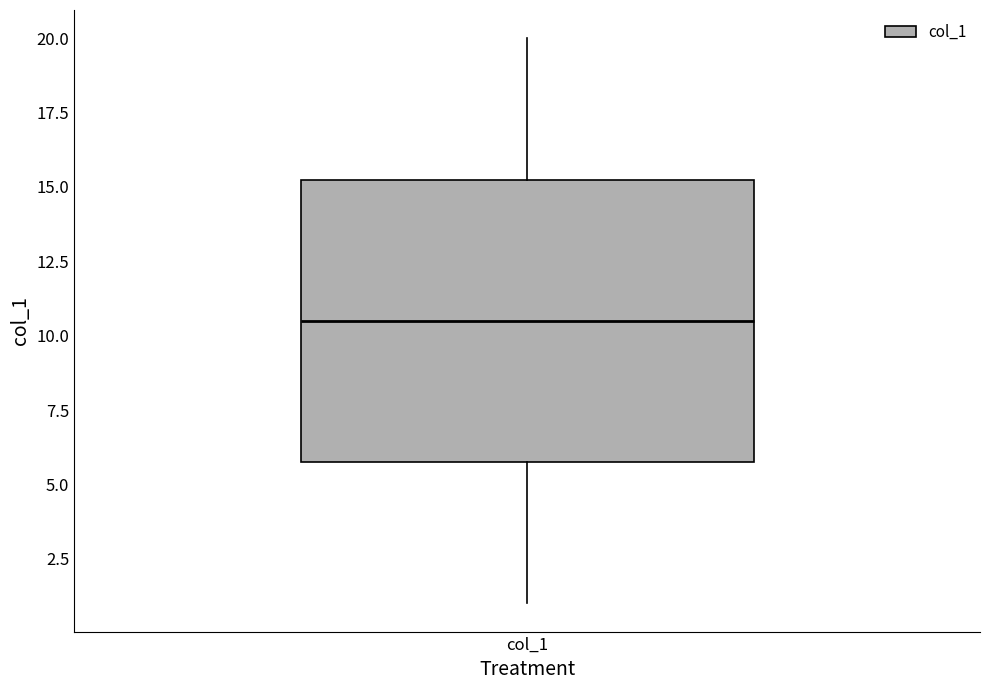

Transcribe this box plot: give where the median line is, the range the box spans, and where the two whiskers end, as read against the y-axis. The values are not printed on the chart, so give them approximately, as read against the axis.

median 10.5, box 6.0 to 15.5, whiskers 1.0 to 20.0